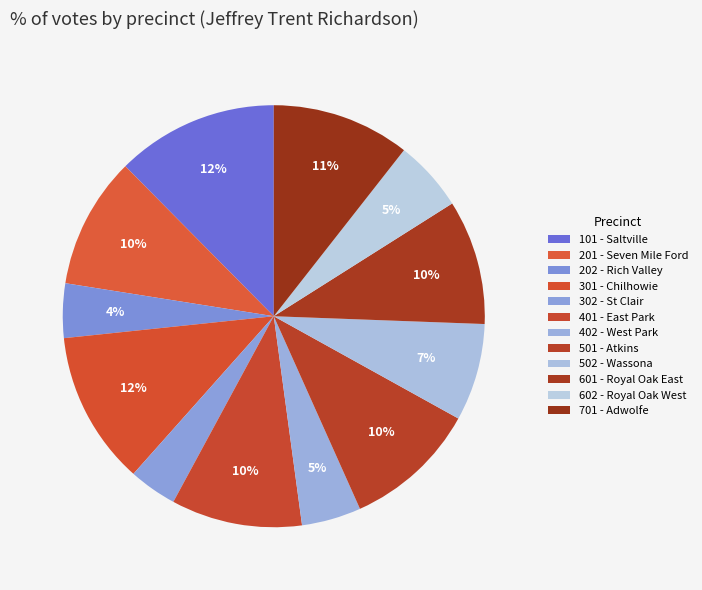

Is there any slice that represents more than half of the pie?

No